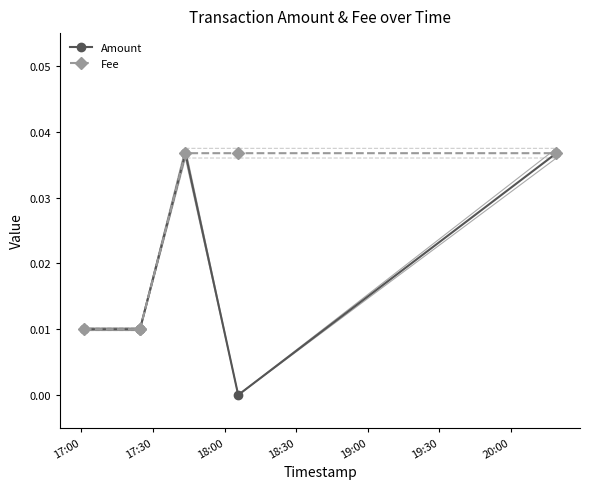

What is the label of the 6th point from the right?

17:00